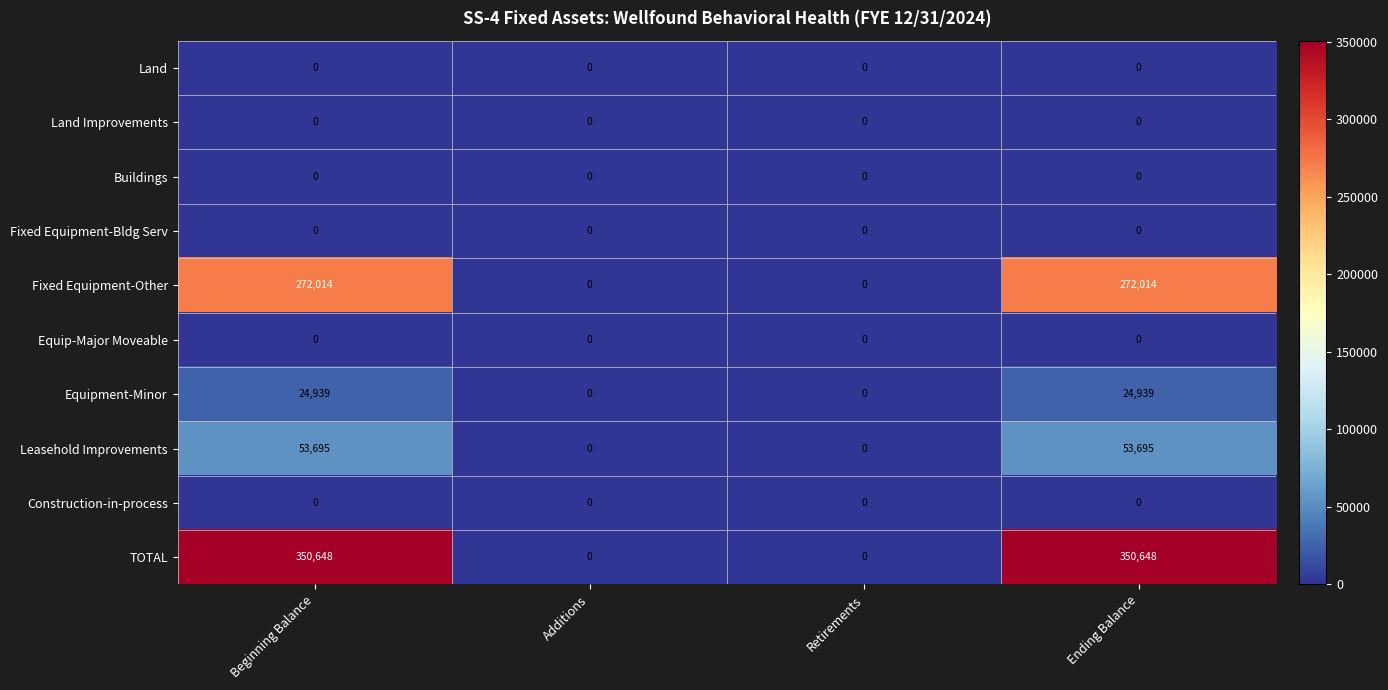

Is it true that TOTAL equals 157542 at Beginning Balance?

False